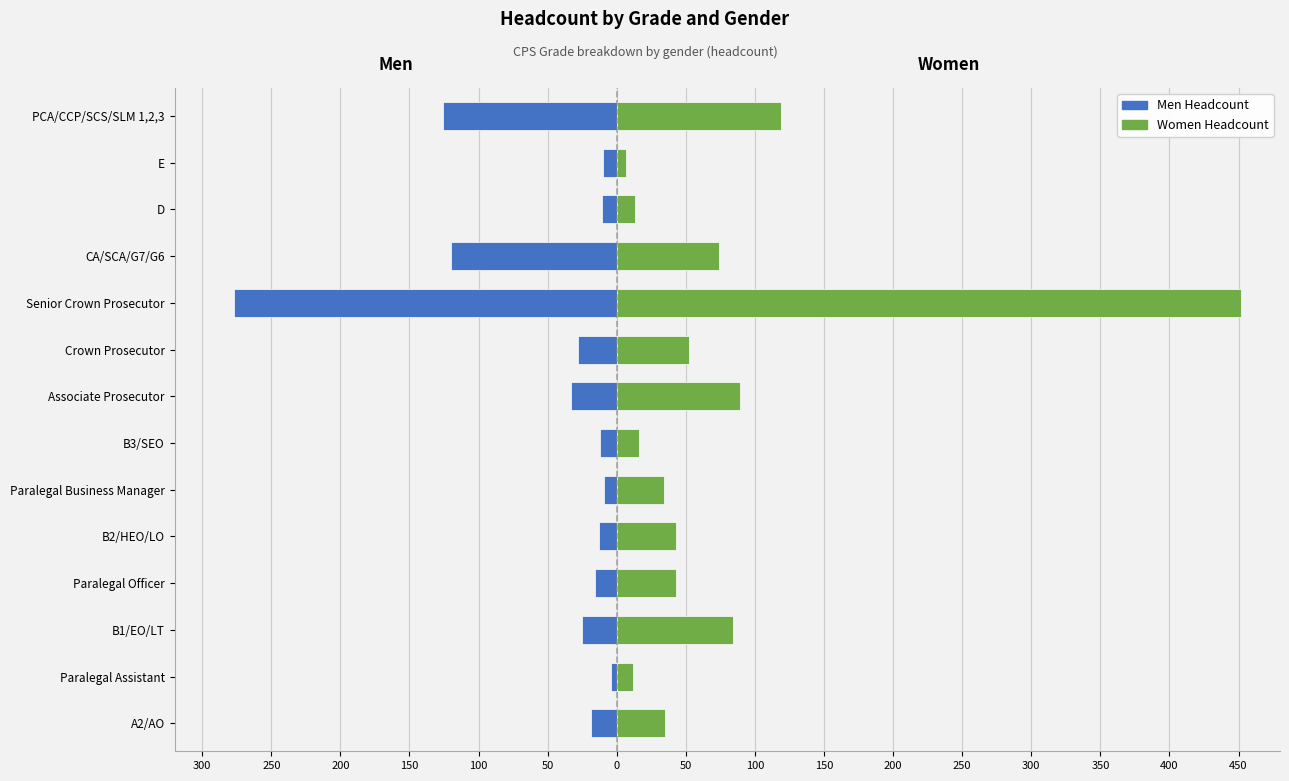

List the series in order of their peak value, lowest first.

Men Headcount, Women Headcount